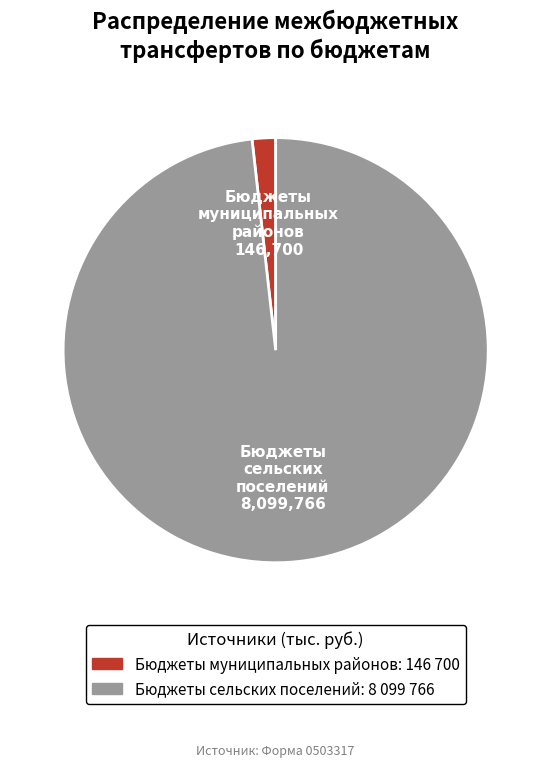

Does Бюджеты муниципальных районов represent more than half of the total?

No